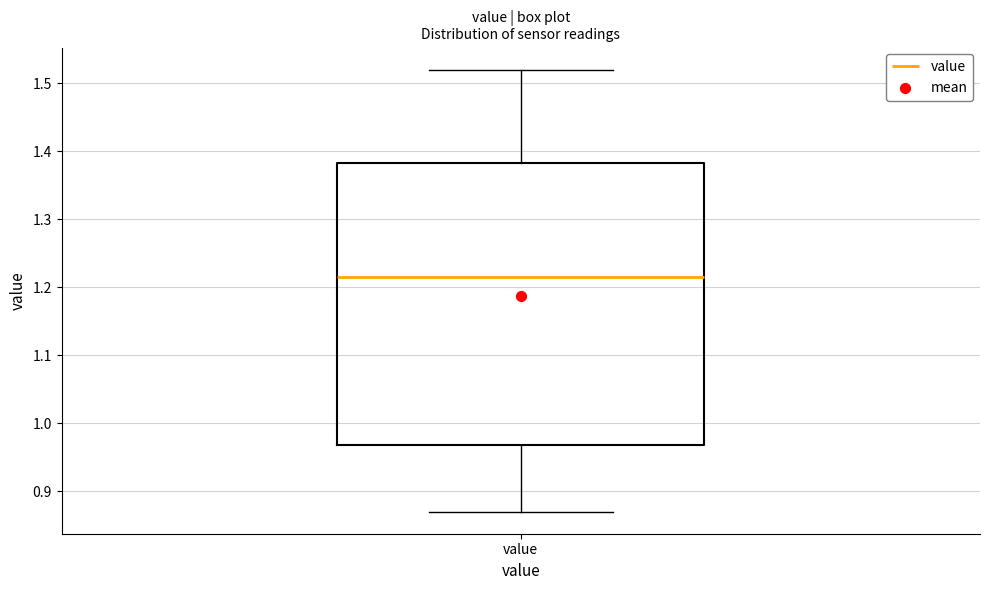

Transcribe this box plot: give where the median line is, the range the box spans, and where the two whiskers end, as read against the y-axis. The values are not printed on the chart, so give them approximately, as read against the axis.

median 1.22, box 0.97 to 1.38, whiskers 0.87 to 1.52